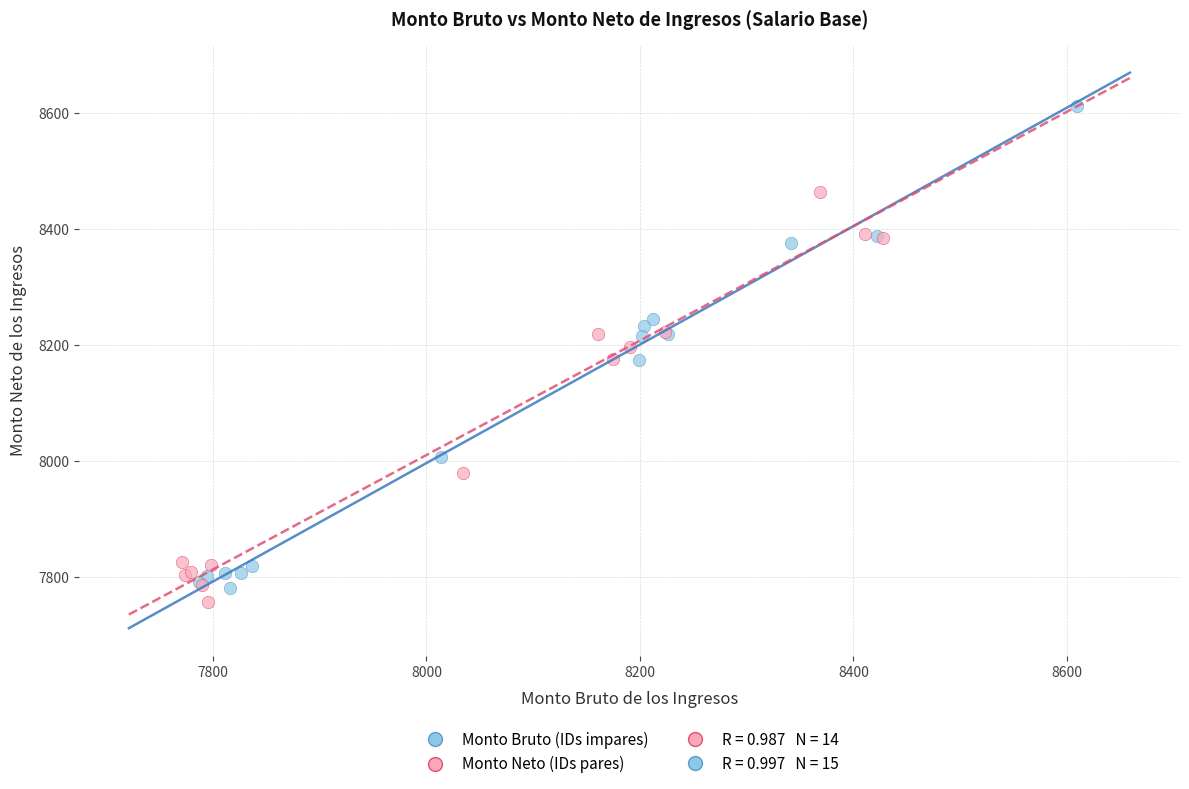

Which series has the largest Y range (max minus min)?

Monto Bruto (IDs impares)